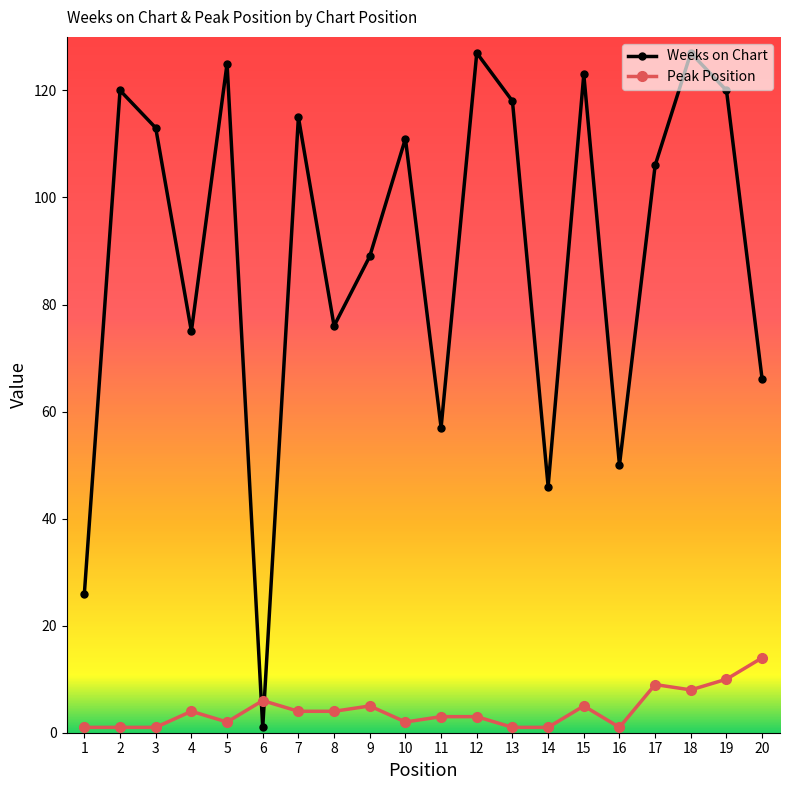

At how many categories does at least one series exceed 36?

18